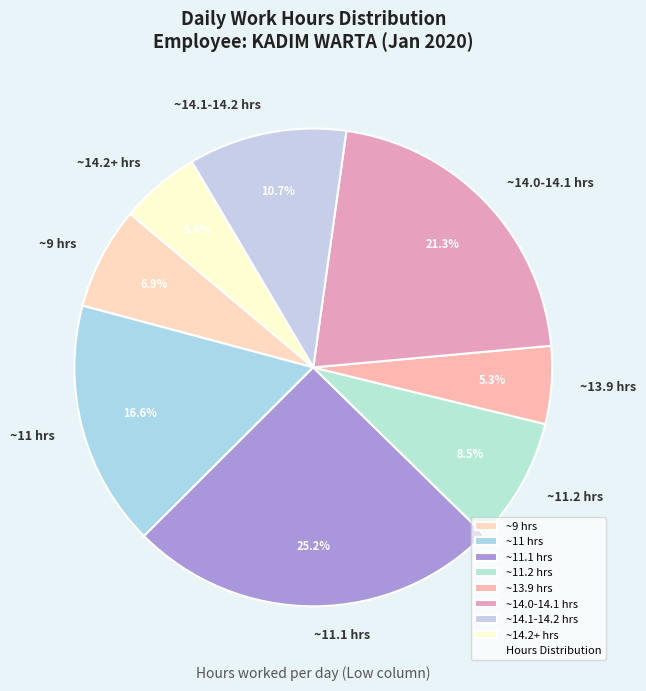

To the nearest percent, what is the difference between the largest and smallest slice percentages?

20%